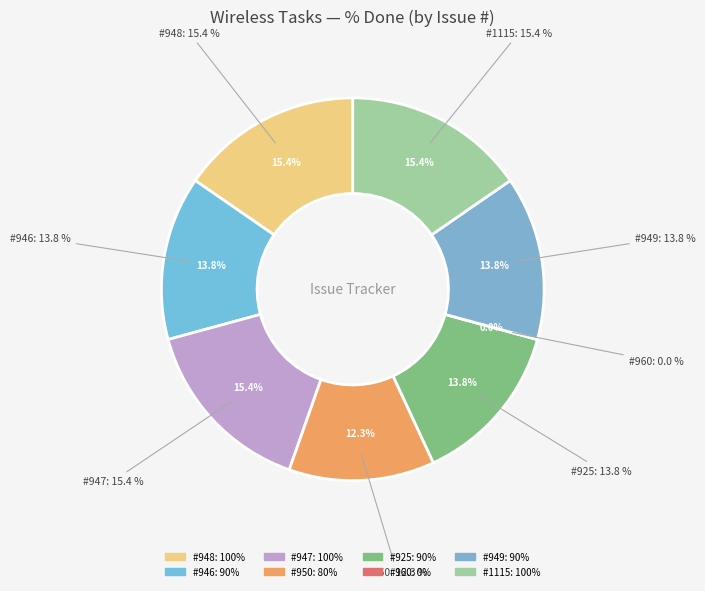

What is the change in value from 948 to 960?

-100